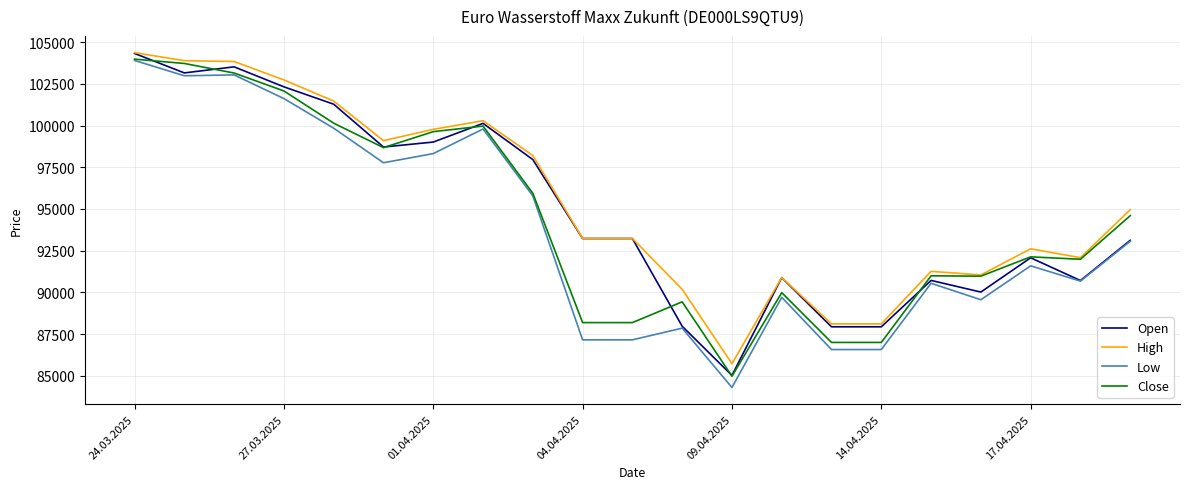

What is the minimum value shown in the chart?

84292